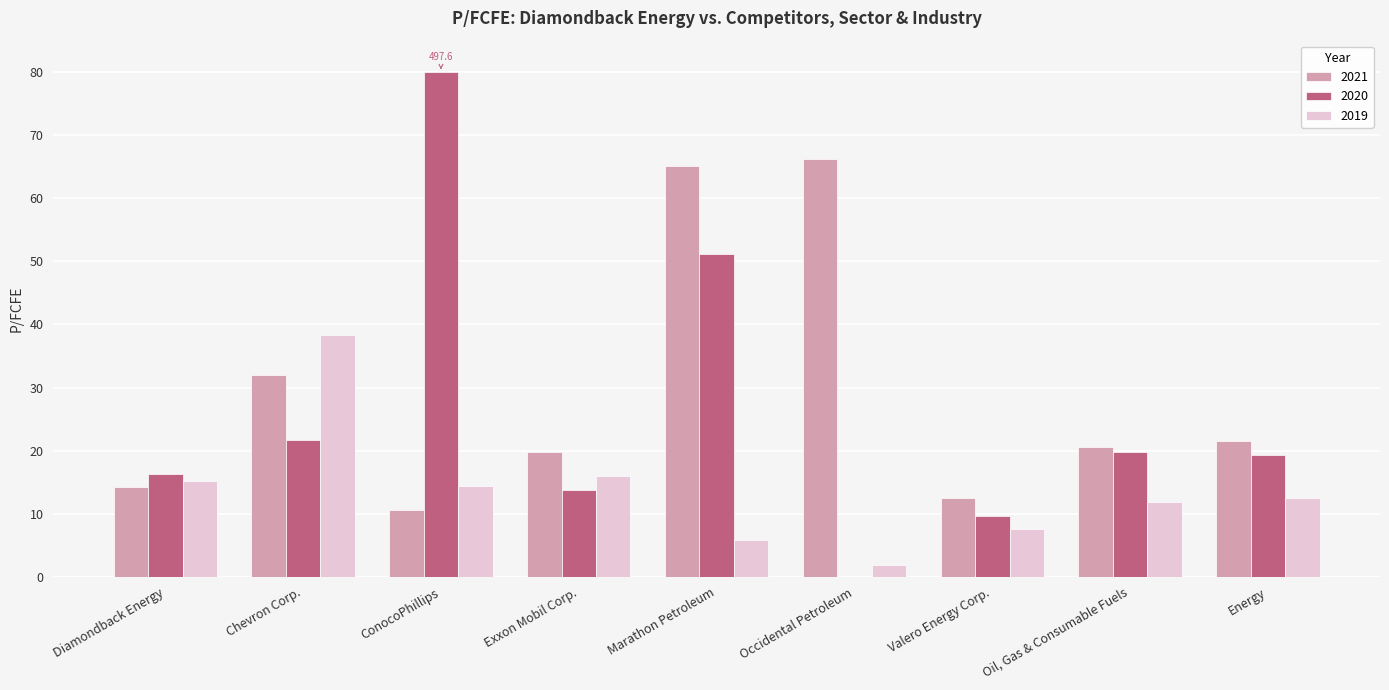

Which series has the widest spread of values?

2020